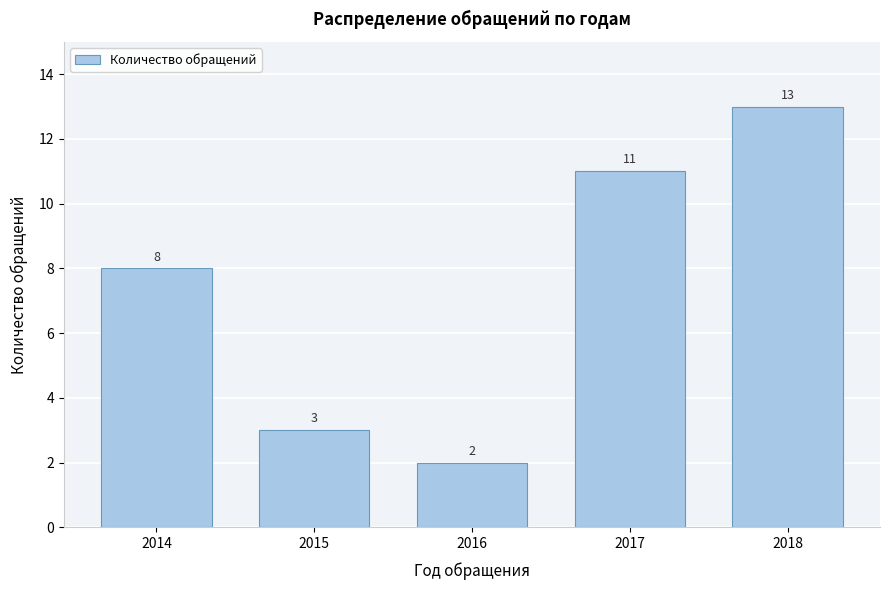

Reading left to right, transcribe all the data shown in this chart.

2014=8	2015=3	2016=2	2017=11	2018=13